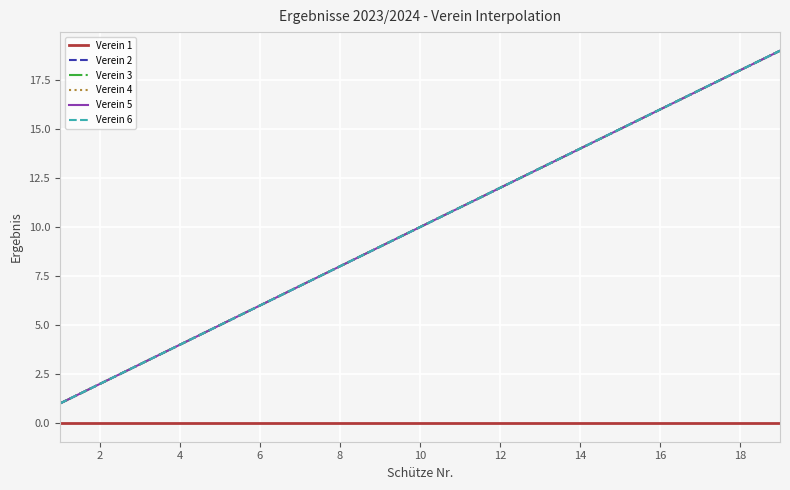

Does the chart have visible grid lines?

Yes